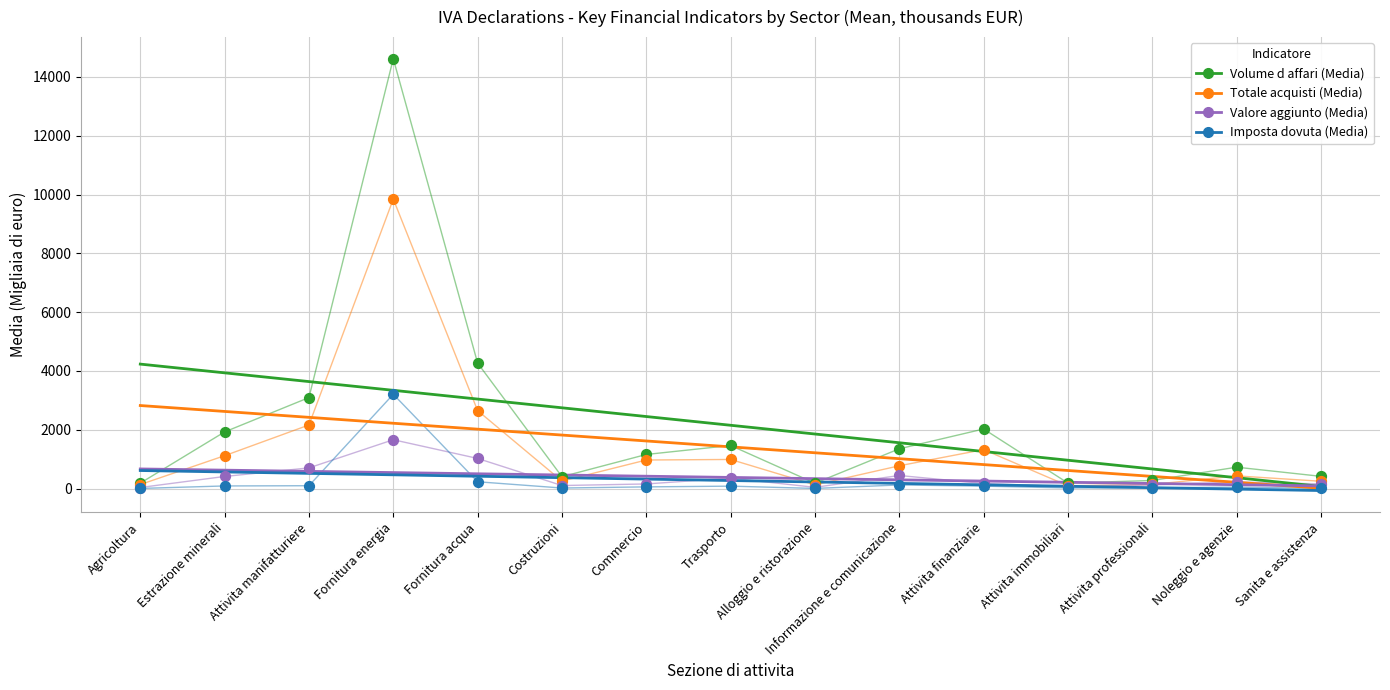

In the Volume d affari (Media) series, what Y value is closest to 7401?

4269.0